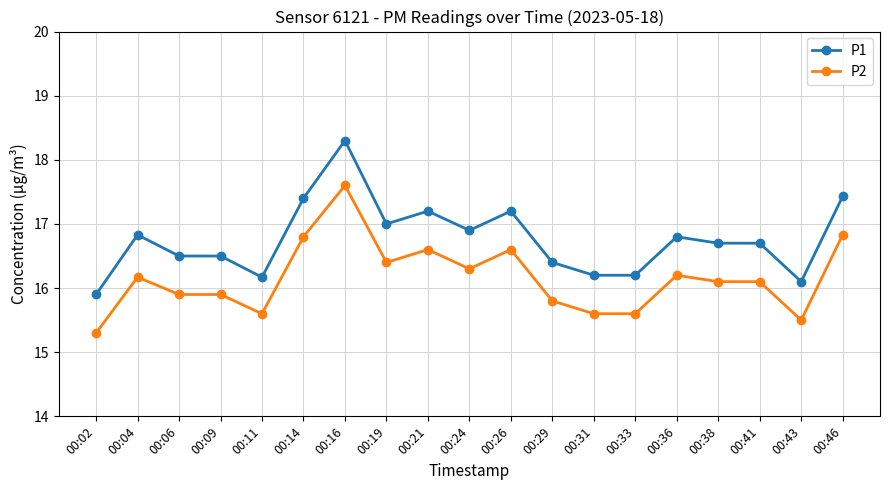

True or false: P2 and P1 cross at least once.

False